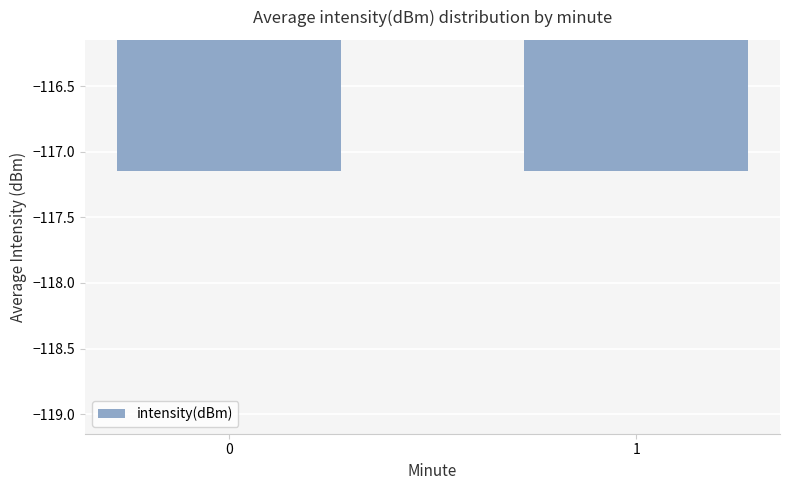

What is the sum of all values?

-234.3